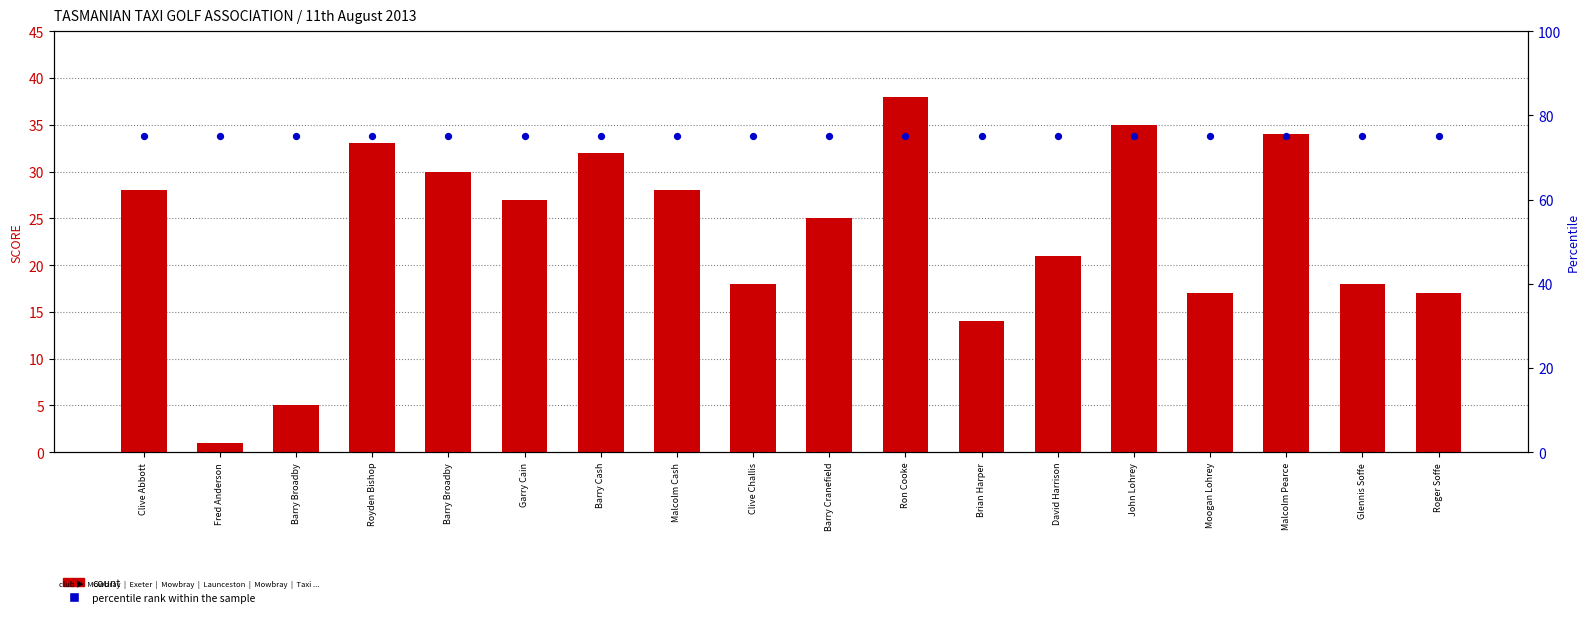

Is the value of count at Clive Abbott greater than the value of percentile rank within the sample at Clive Abbott?

No